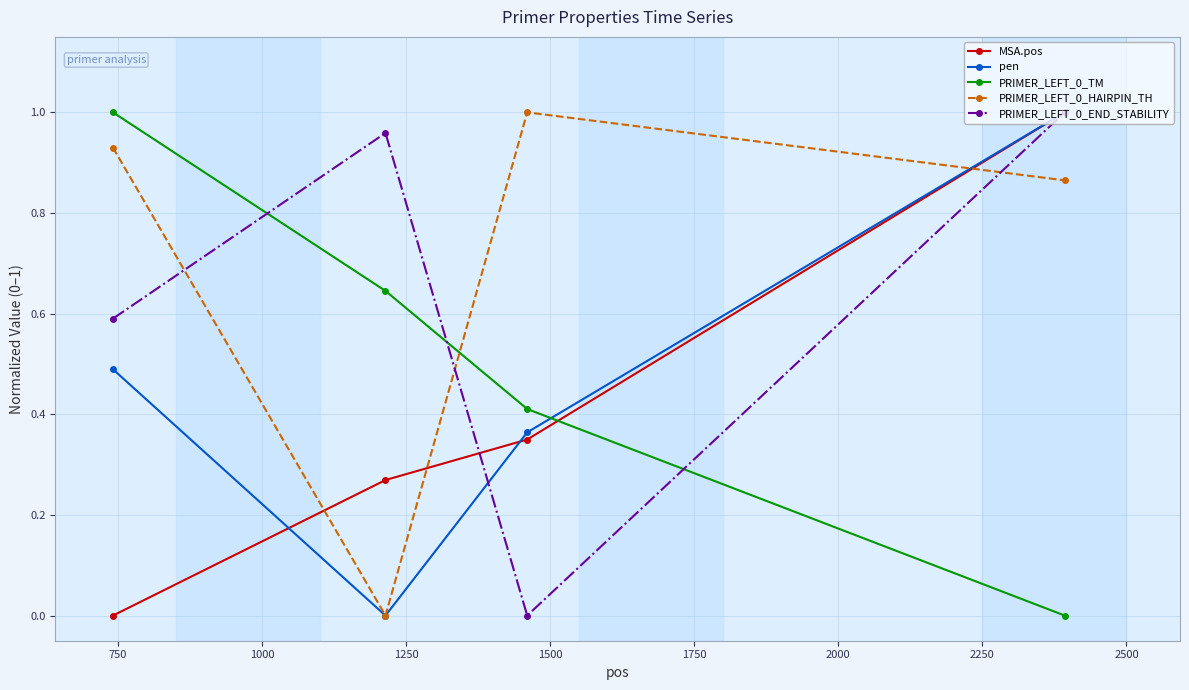

What are all the series names shown in the legend?

MSA.pos, pen, PRIMER_LEFT_0_TM, PRIMER_LEFT_0_HAIRPIN_TH, PRIMER_LEFT_0_END_STABILITY